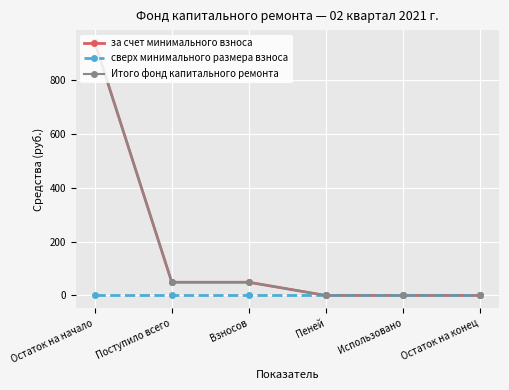

What is the sum of all за счет минимального взноса values?

1036.5